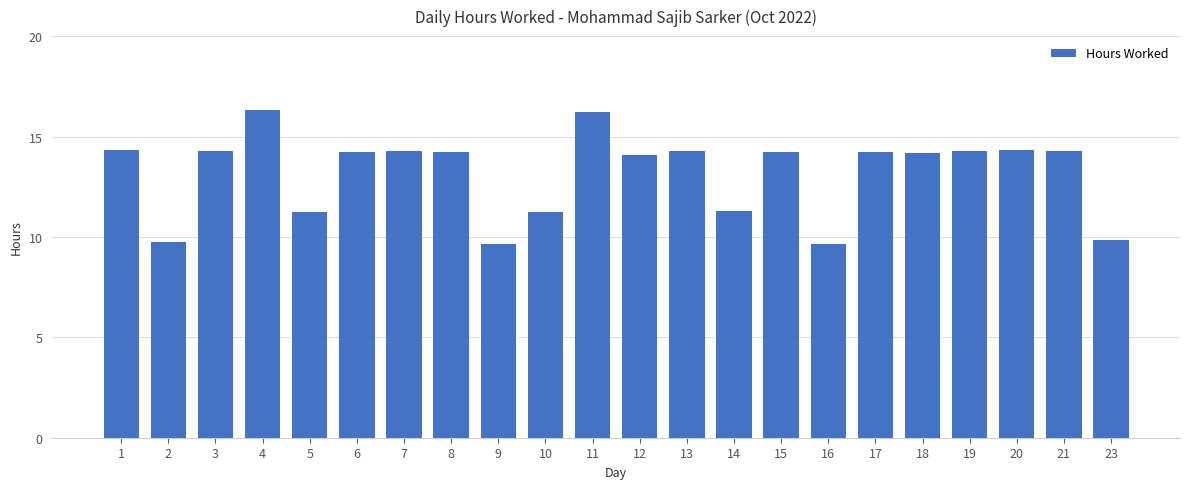

What is the value of the 11th bar from the left?

16.2